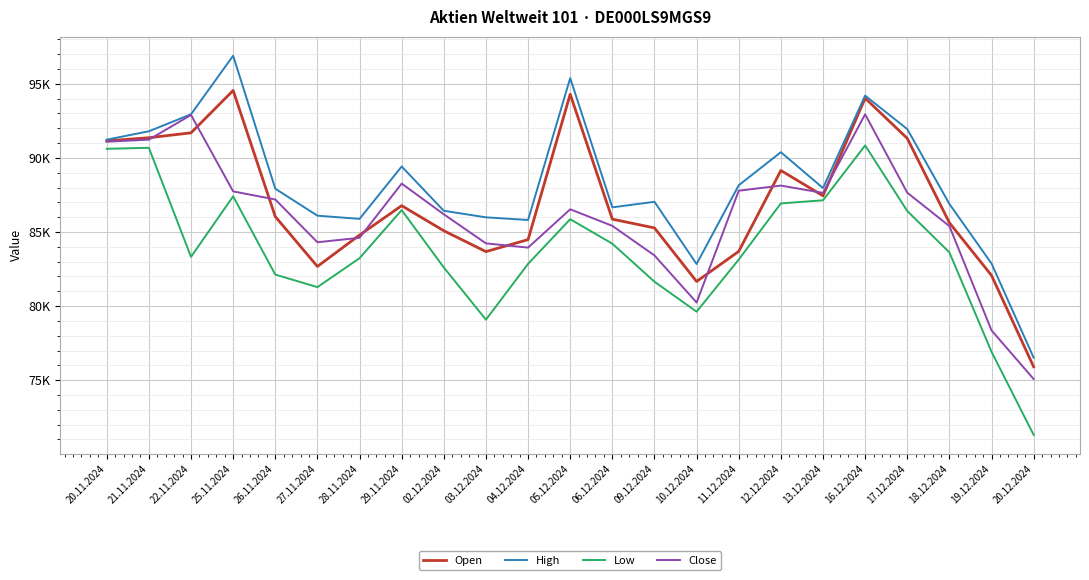

What are all the series names shown in the legend?

Open, High, Low, Close